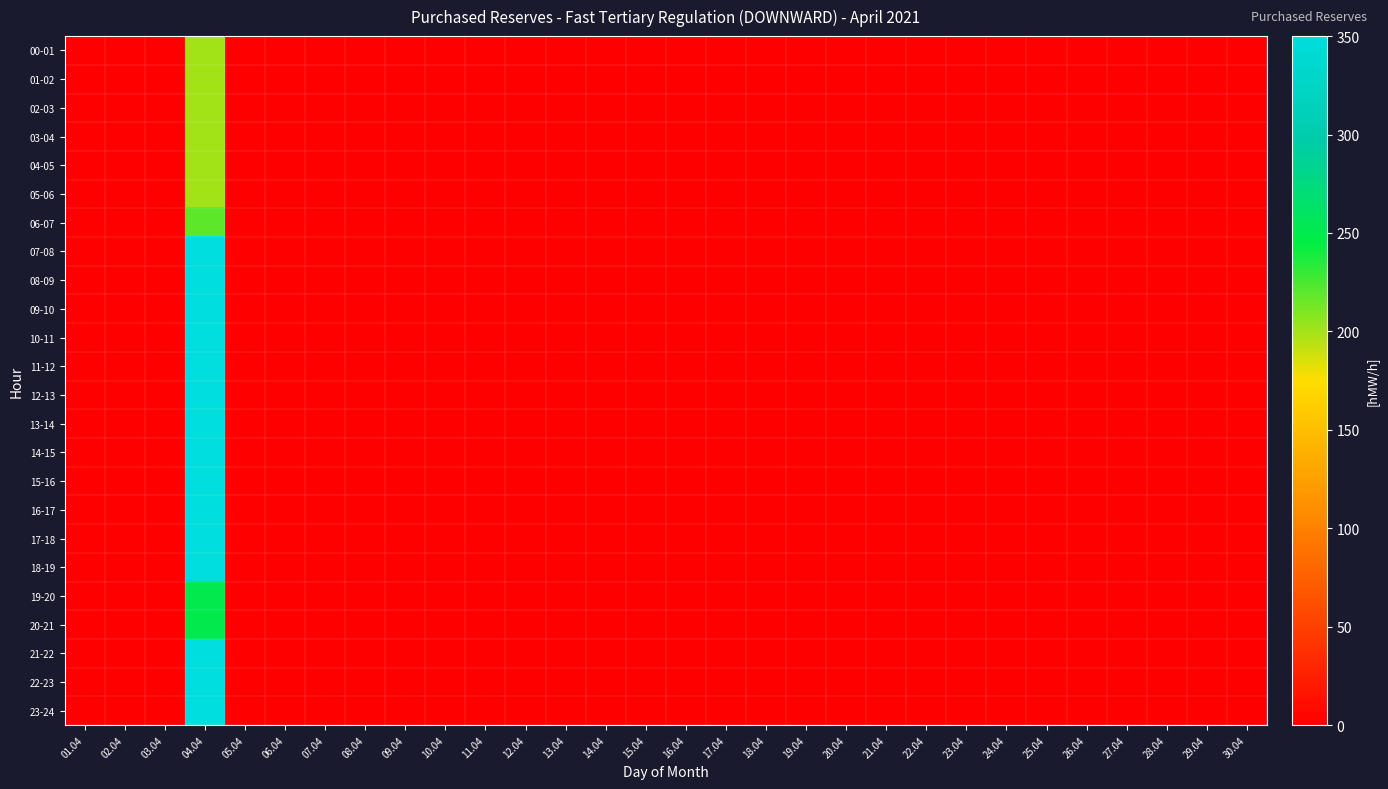

At which category is the sum across all series the highest?

04.04